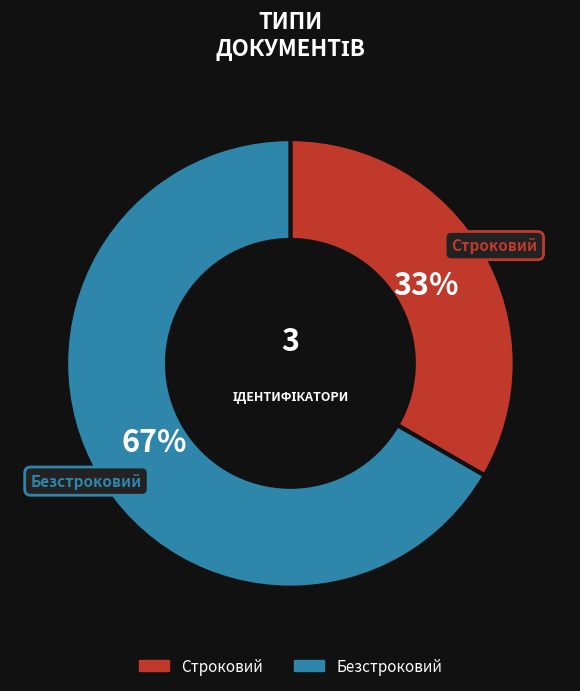

Which category has the biggest portion of the pie?

Безстроковий